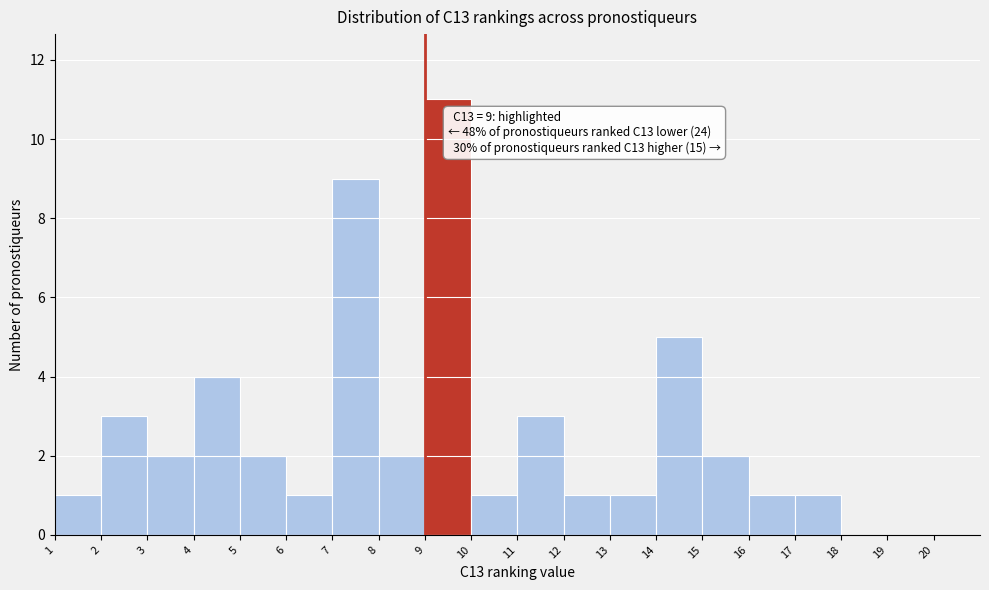

Which range on the x-axis has the tallest bar?

9 to 10